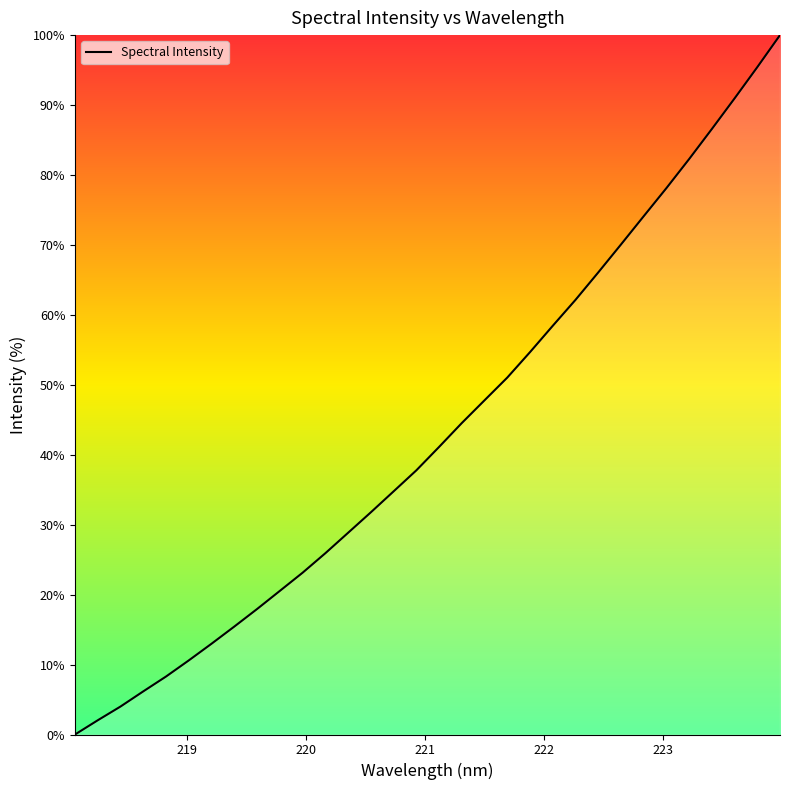

What is the difference between the maximum and minimum values?

100.0